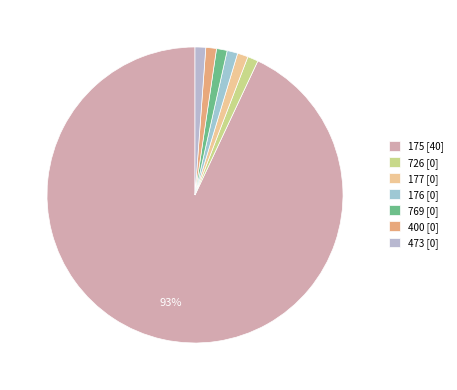

What is the largest slice in the pie chart?

175